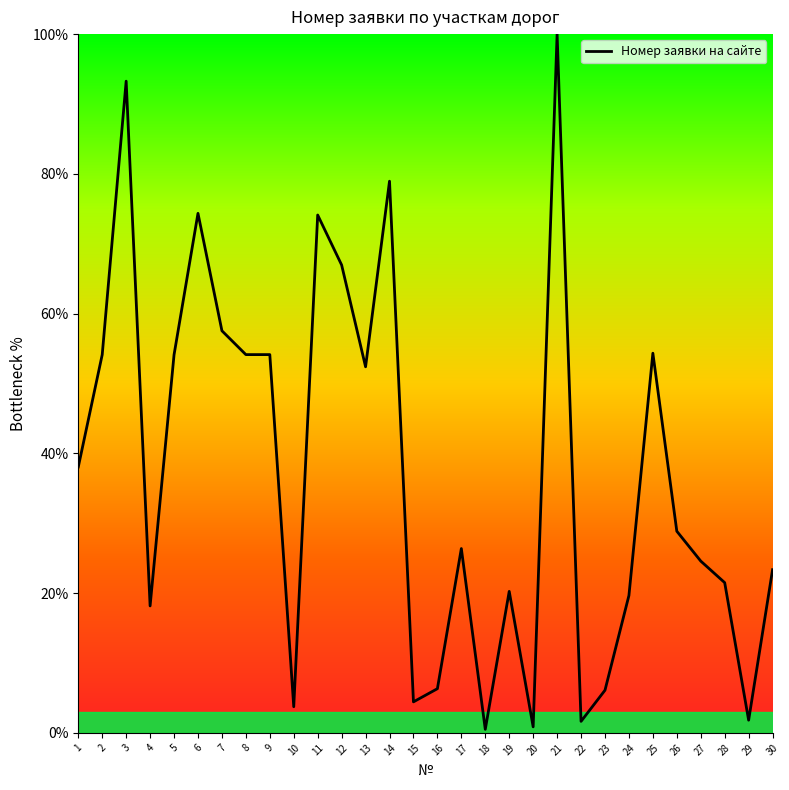

Is it true that the value at 14 is 117.7?

False